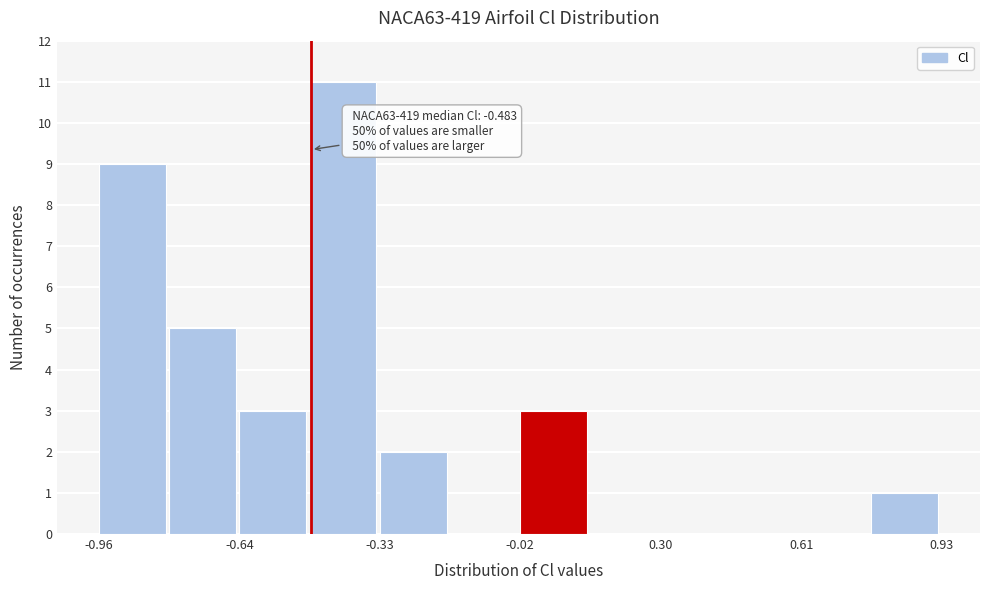

Read against the x-axis, roughly where is the centre of the tallest bar?

-0.40